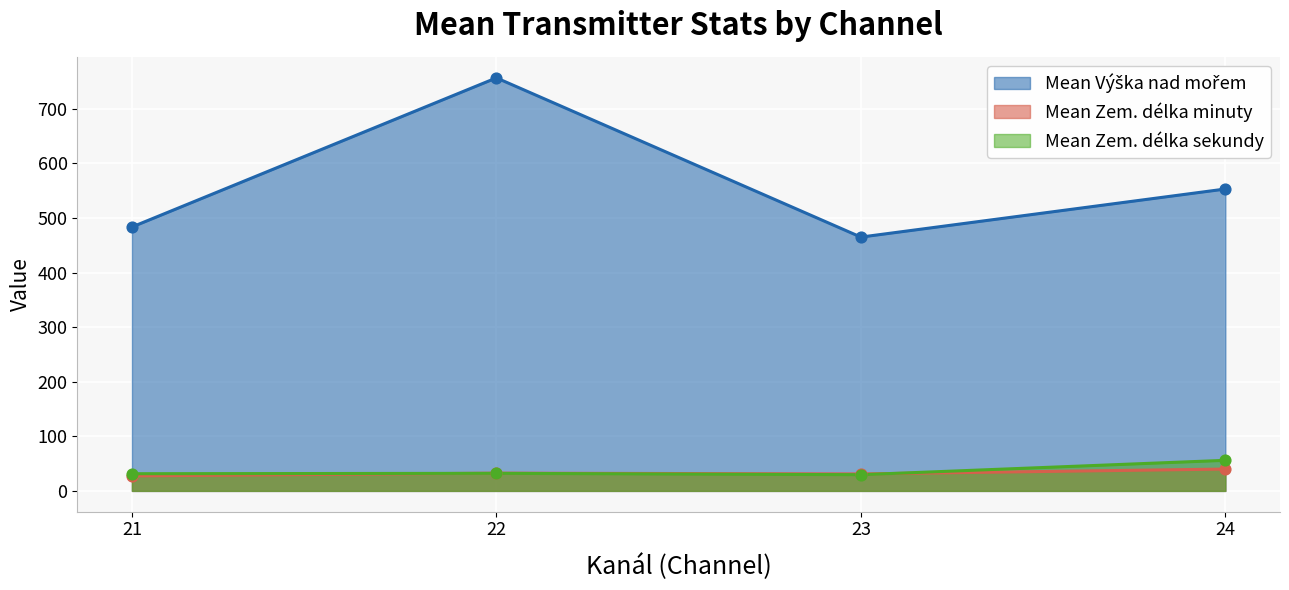

What is the total value across all series at 21?

542.3